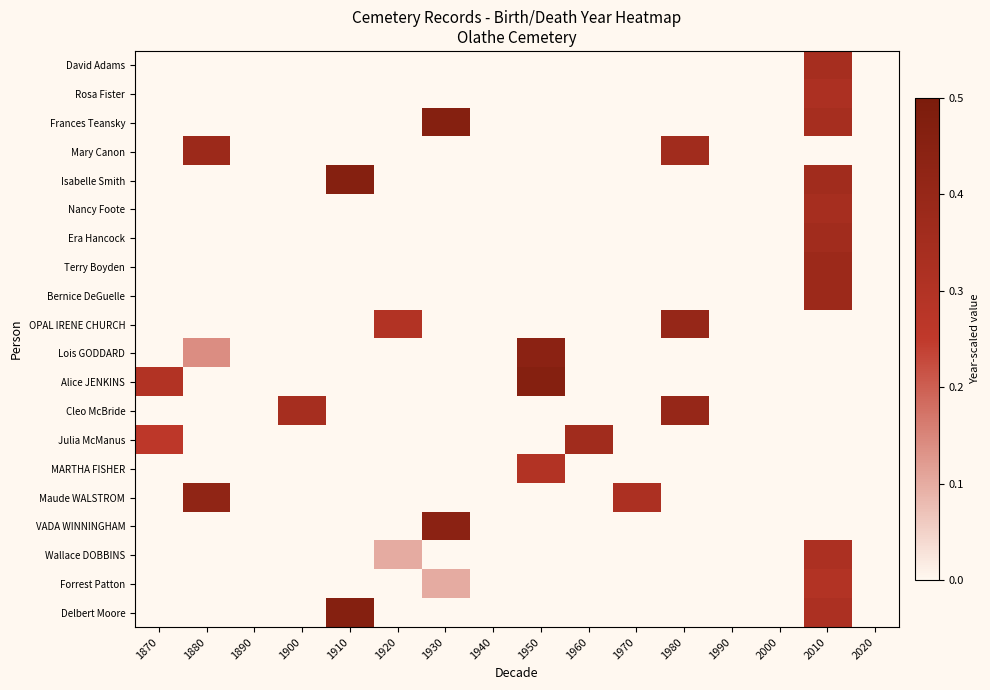

At how many categories does at least one series exceed 0?

11